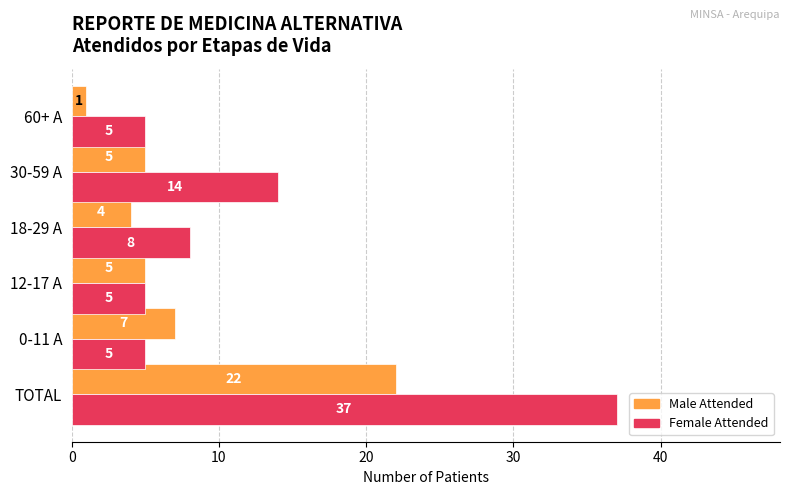

Which series changed the most between 0-11 A and 30-59 A?

Female Attended